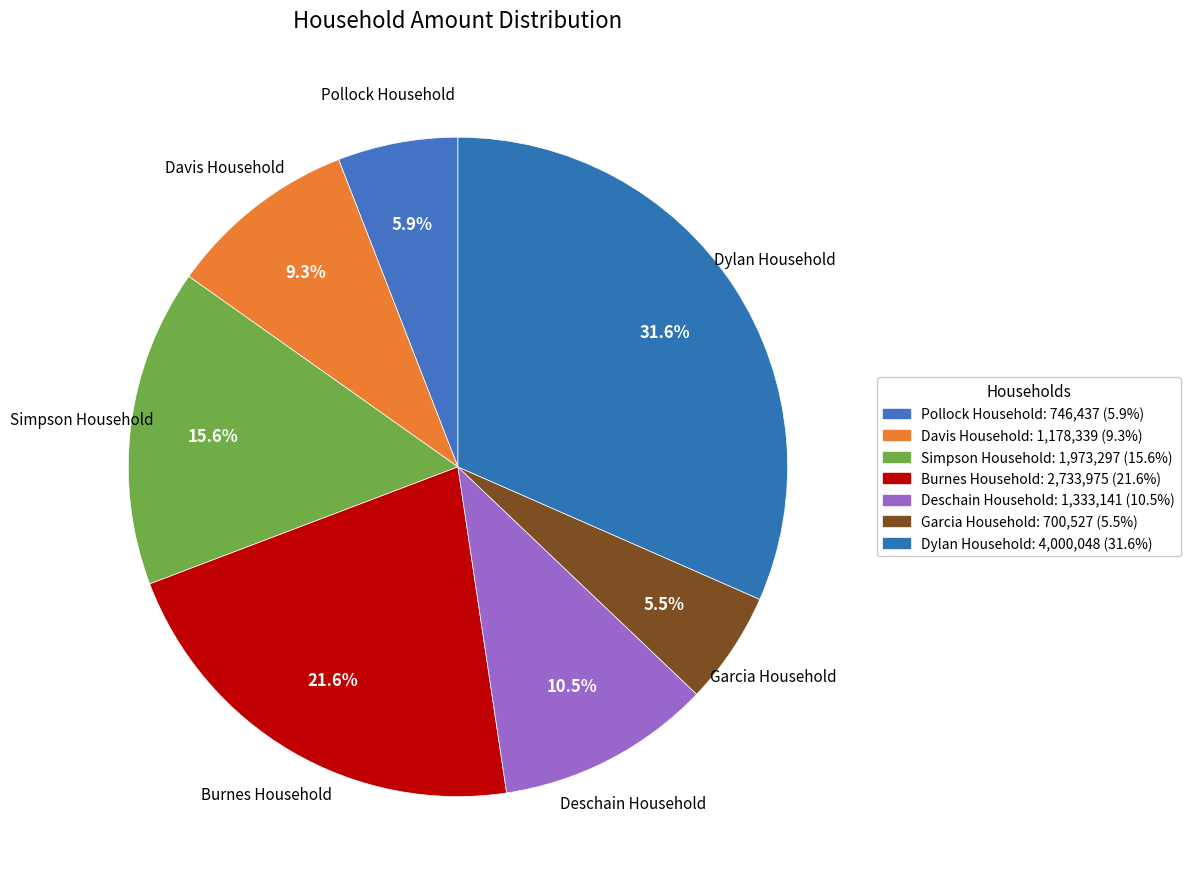

Is Deschain Household the majority of the pie?

No